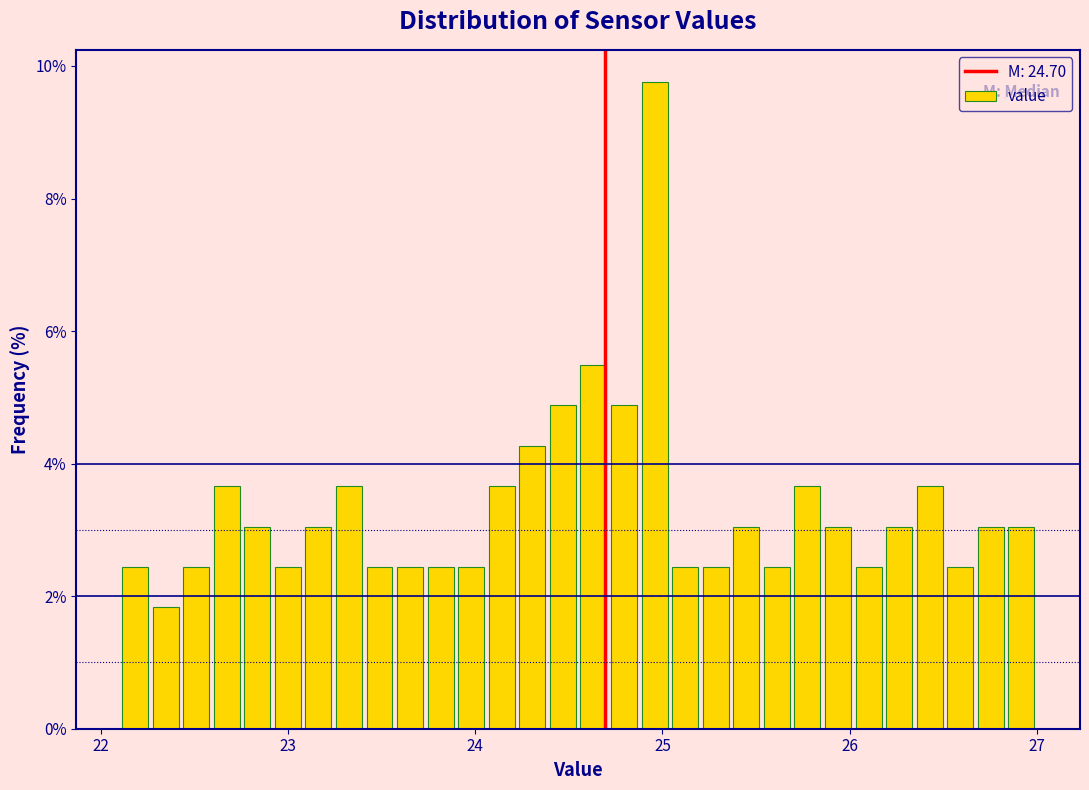

Read against the x-axis, roughly where is the centre of the tallest bar?

25.0